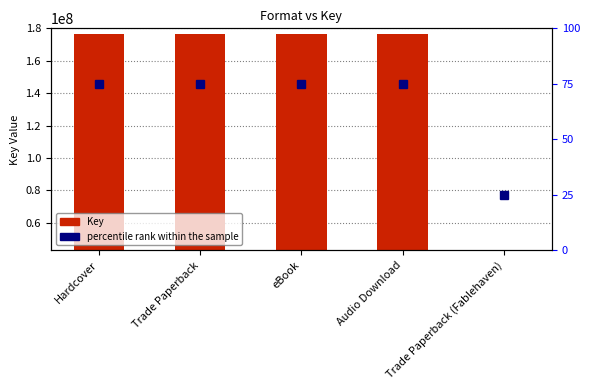

Read the percentile rank within the sample value at Trade Paperback.

75